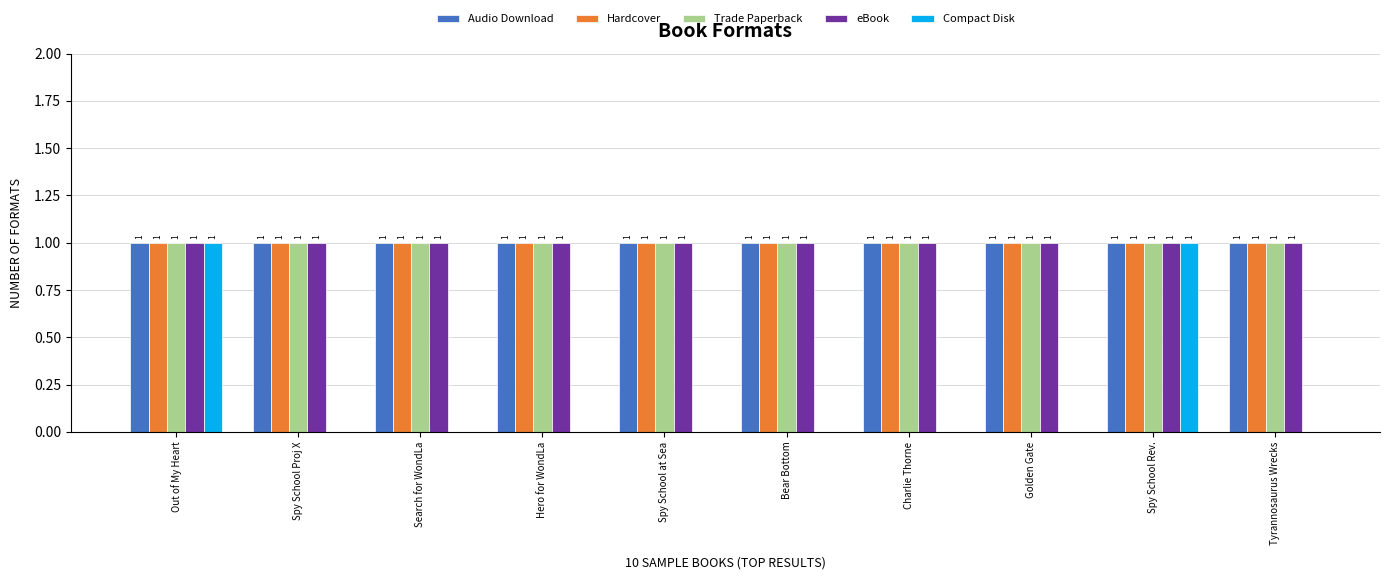

How many Compact Disk values are between 0 and 1?

10